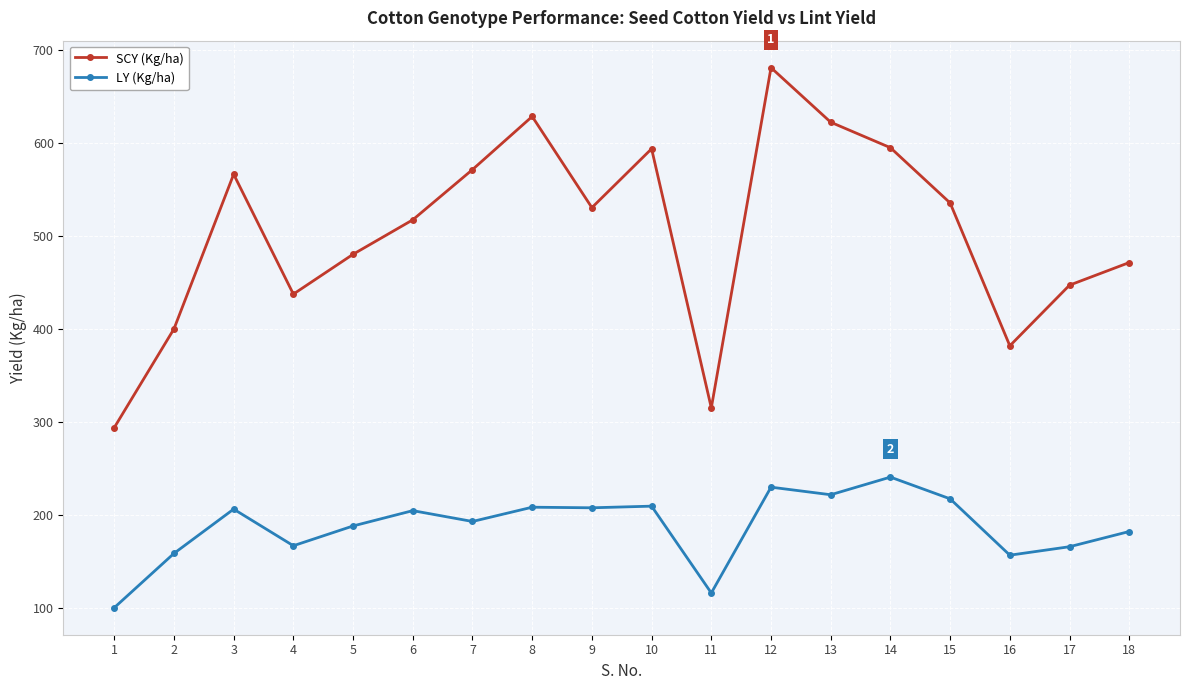

How many data points in LY (Kg/ha) are less than 204?

9